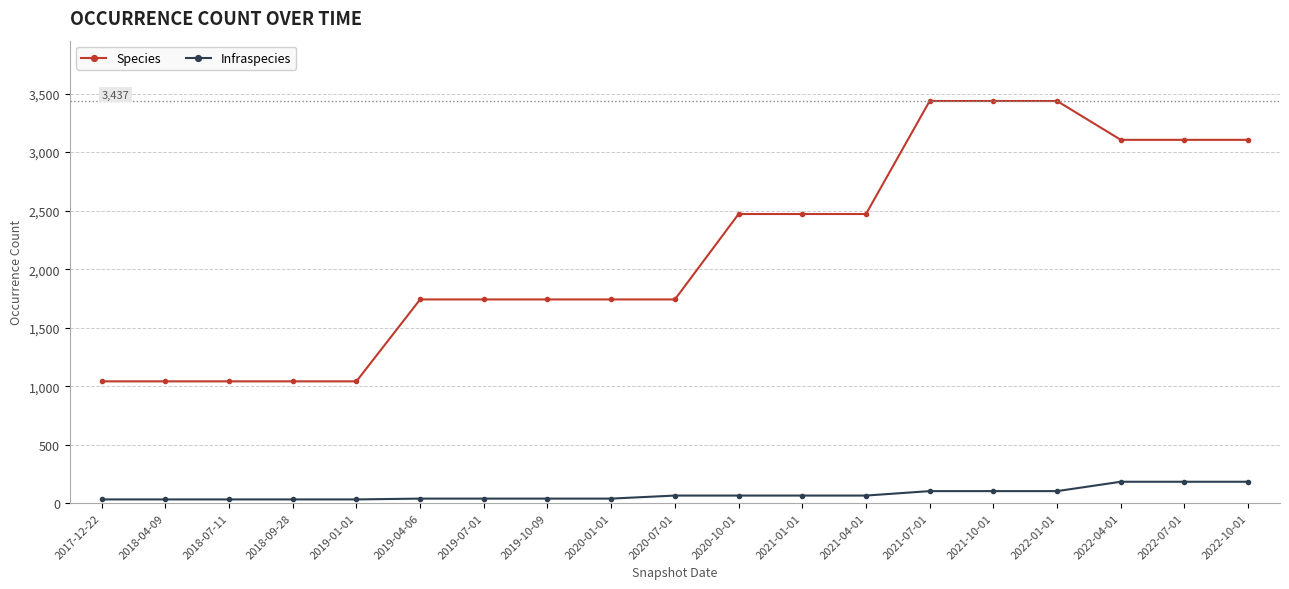

Between 2019-04-06 and 2022-10-01, which series saw the biggest shift?

Species